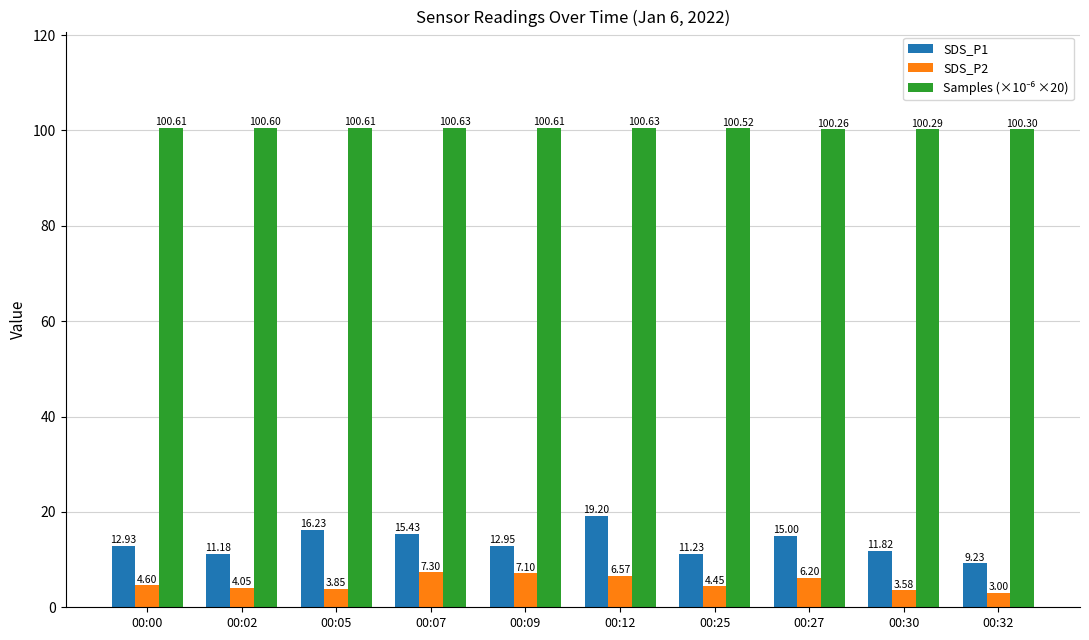

At how many categories does at least one series exceed 90?

10